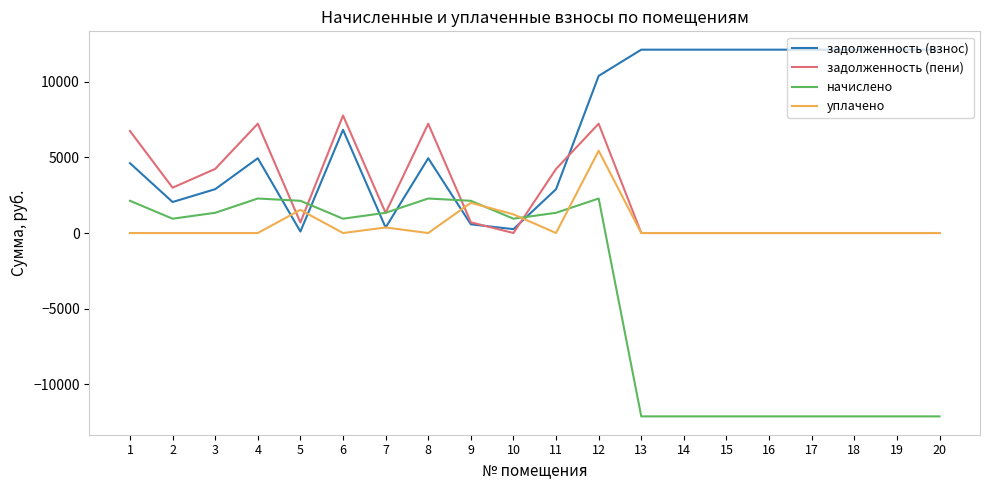

What is the minimum value shown in the chart?

-12110.7